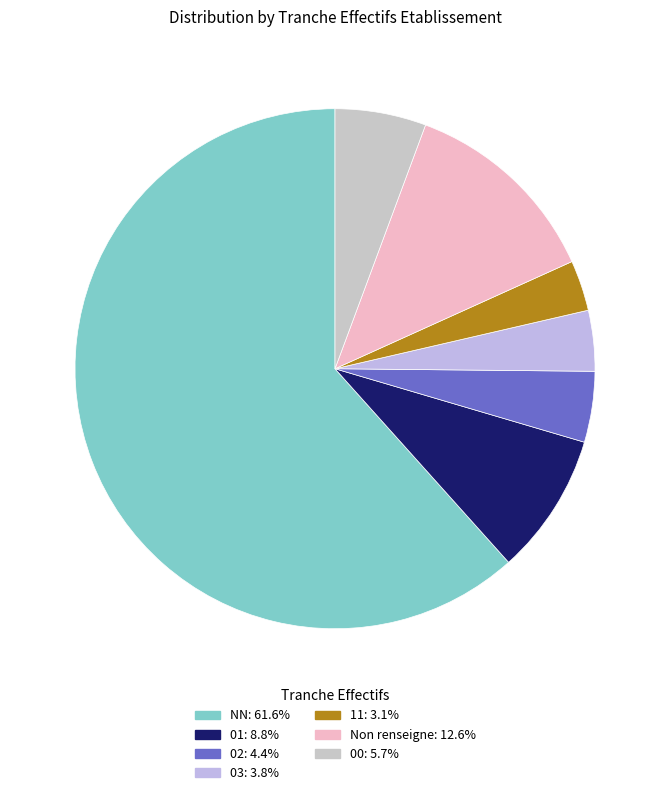

Which slice represents more than half of the pie?

NN